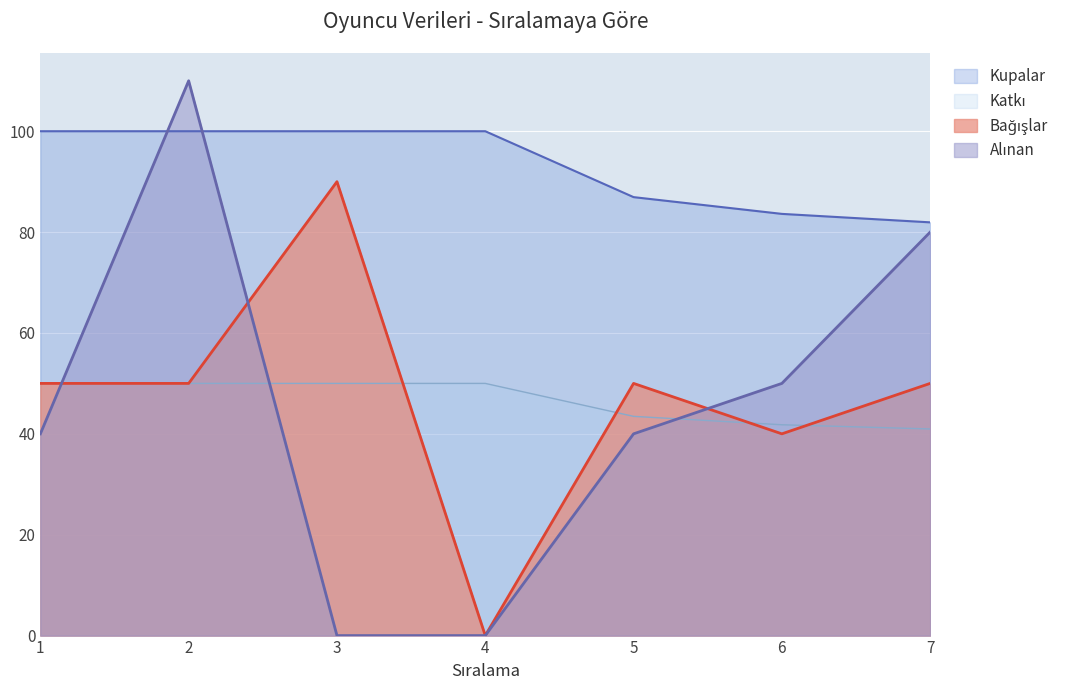

What is the sum of all Katkı values?

326.2